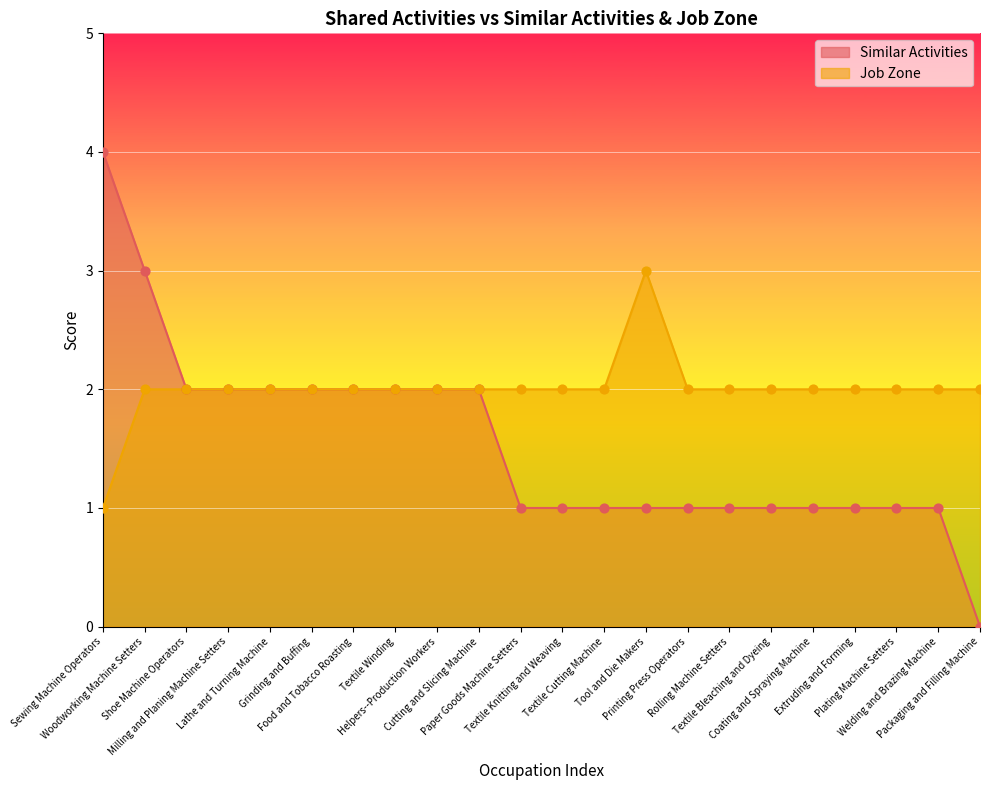

What is the total value across all series at Tool and Die Makers?

4